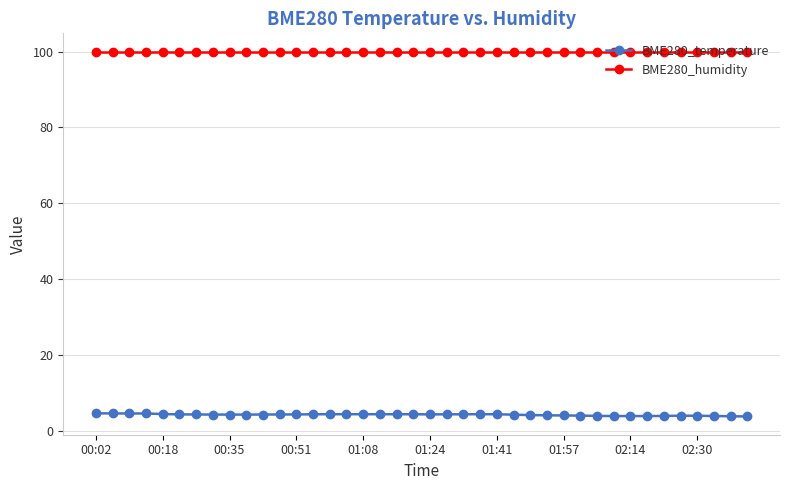

What is the value of the BME280_humidity point at the 32nd from the left?

100.0